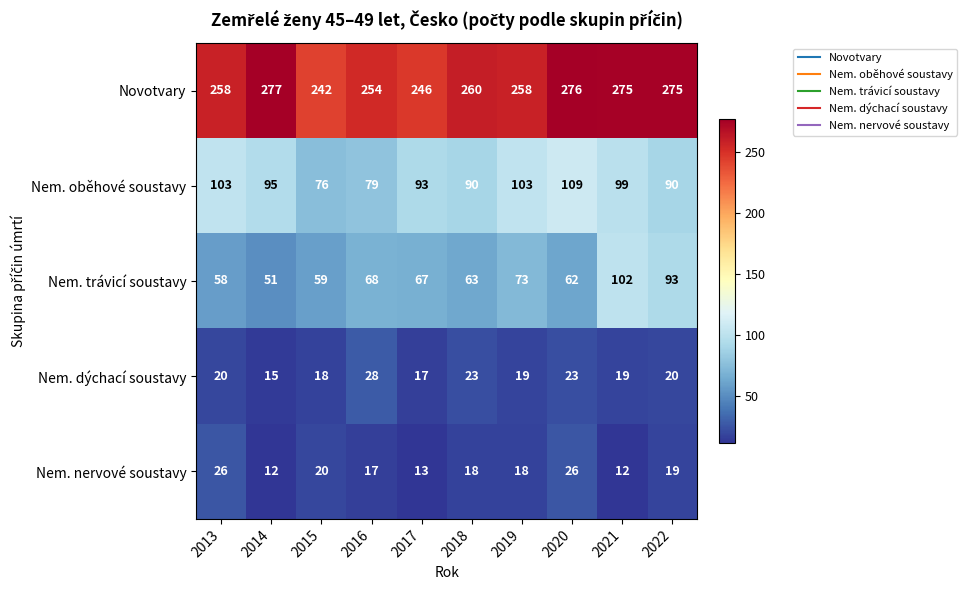

Read the Nem. trávicí soustavy value at 2020, to the nearest 5.

60